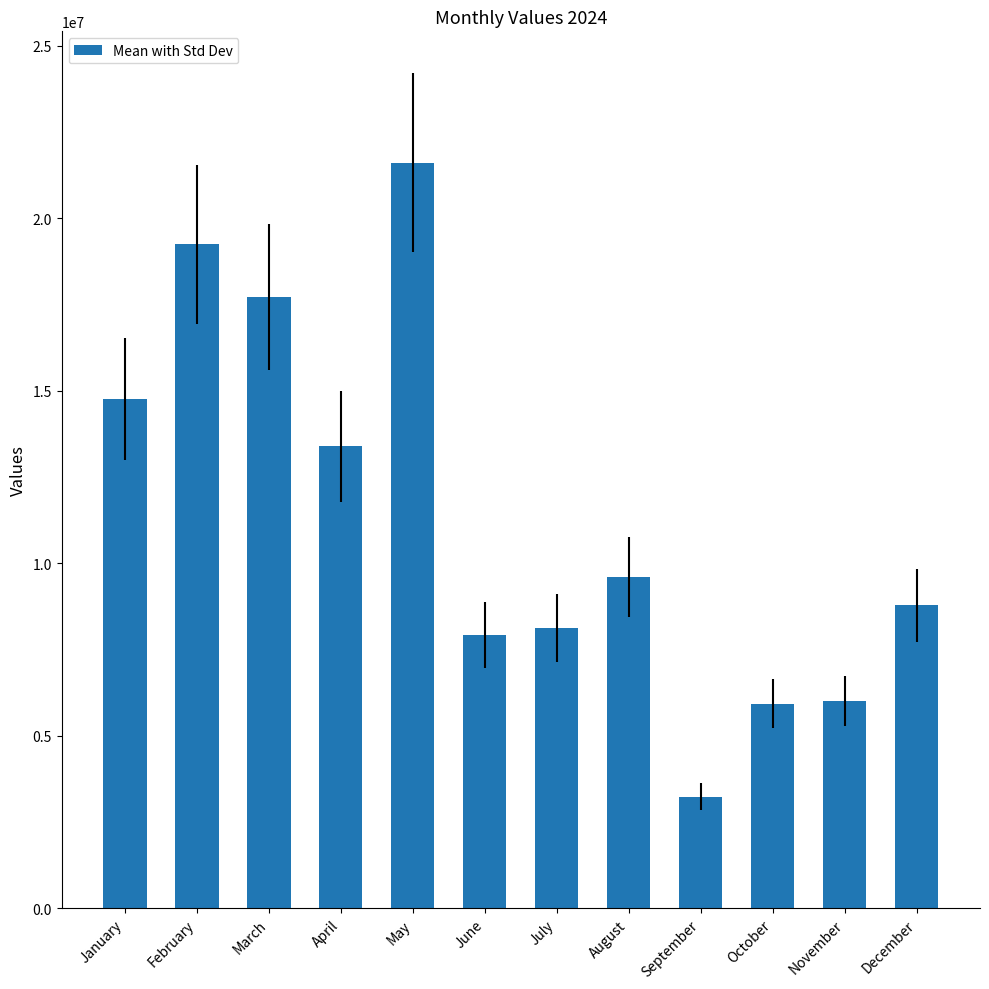

What is the value of the 4th bar from the left?

13389251